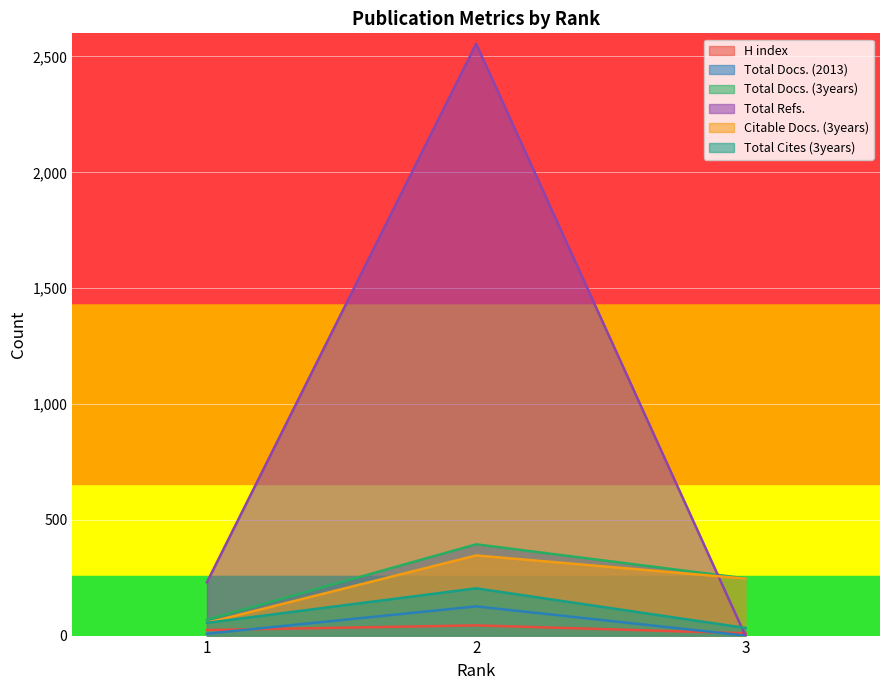

Reading left to right, what are all the values shown in this chart?

H index: 24	44	10
Total Docs. (2013): 8	126	0
Total Docs. (3years): 68	394	247
Total Refs.: 230	2555	0
Citable Docs. (3years): 55	346	246
Total Cites (3years): 55	204	33